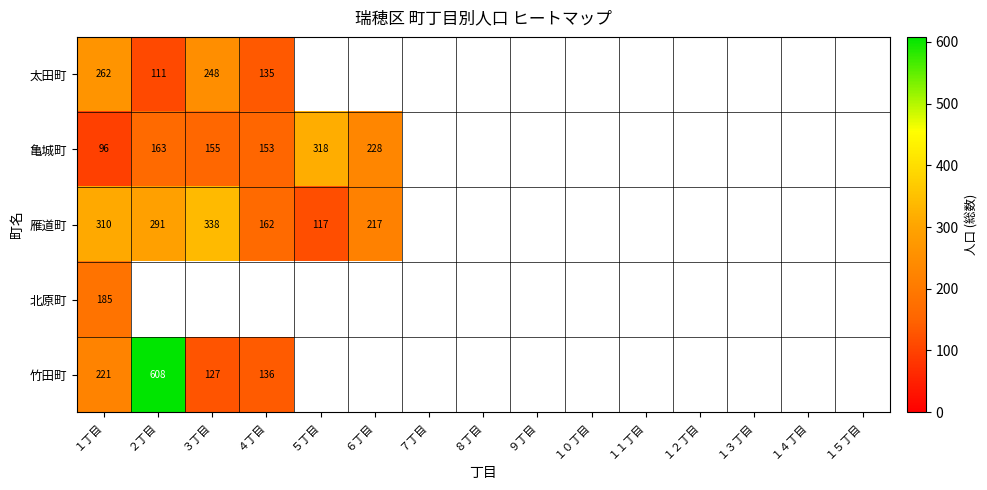

Between １１丁目 and １３丁目, which is larger?

１３丁目